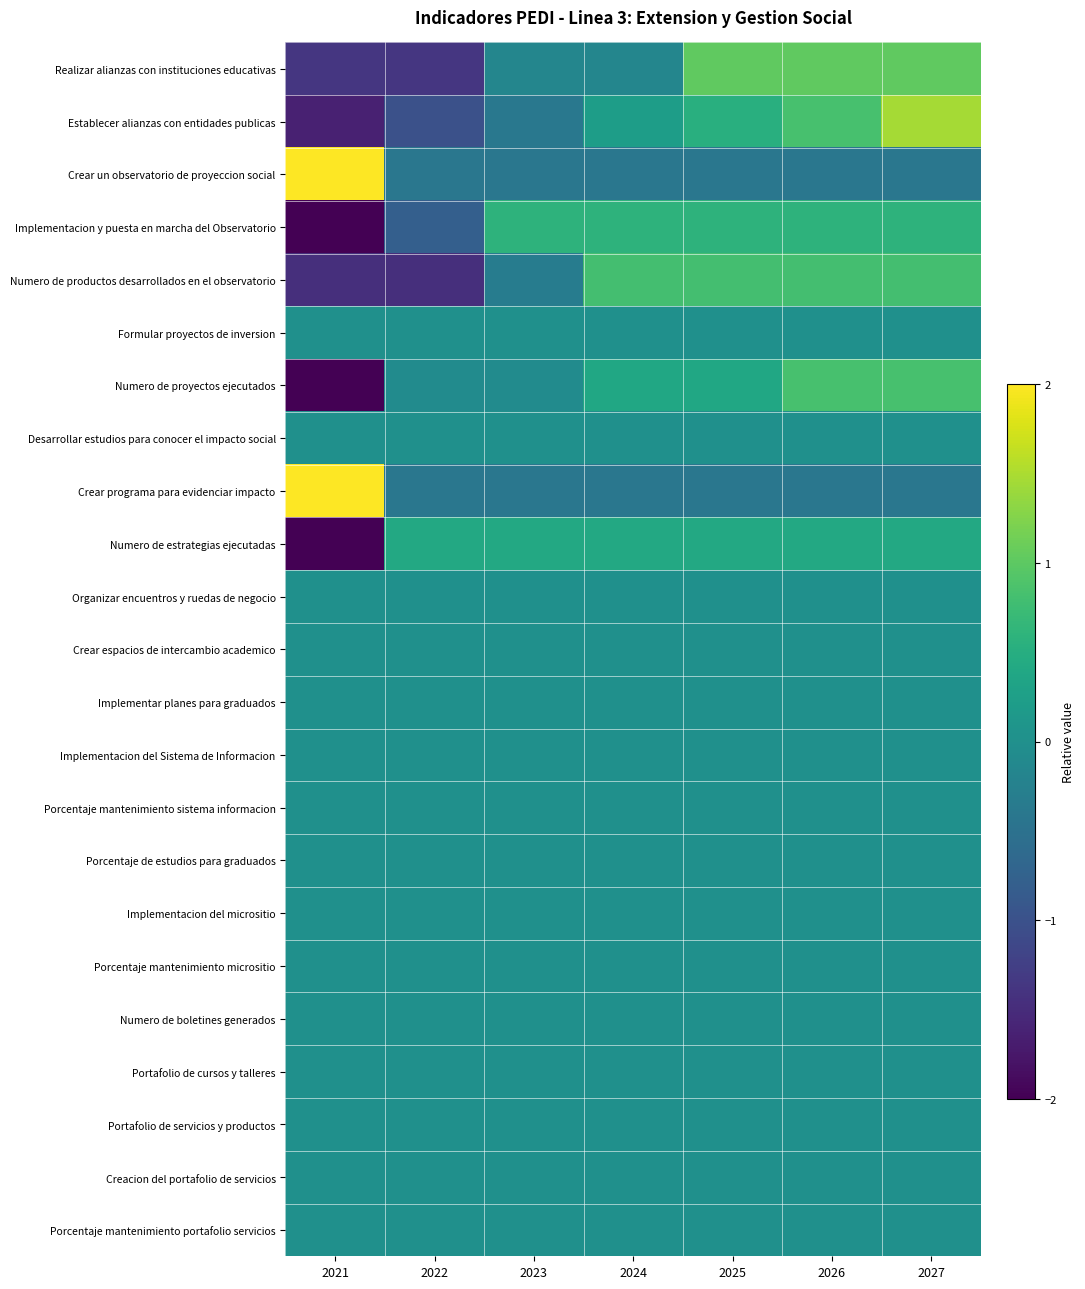

At how many categories does at least one series exceed 1?

4